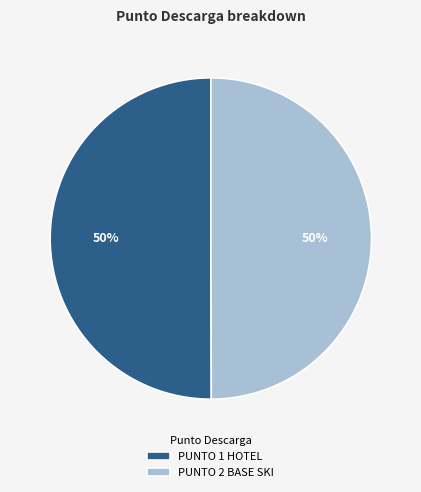

The PUNTO 1 HOTEL slice represents 50% of the pie. True or false?

True